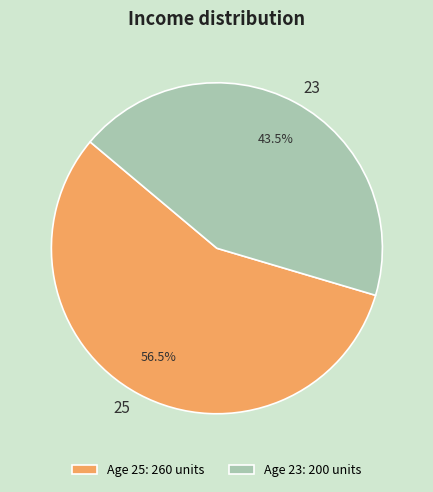

Does any single category account for the majority?

Yes